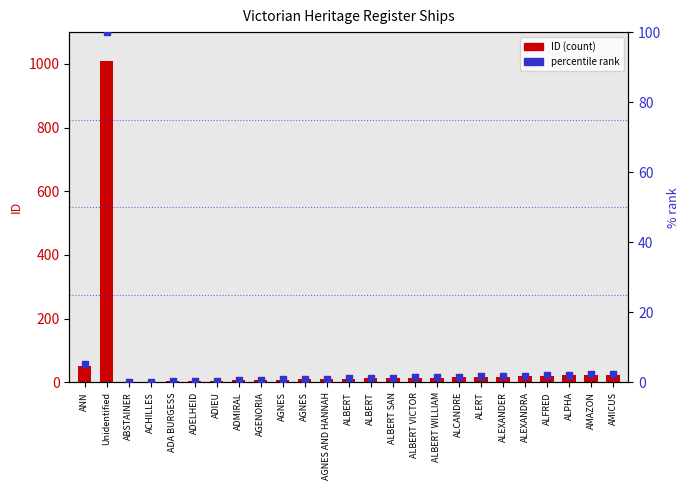

At which category is the sum across all series the highest?

Unidentified